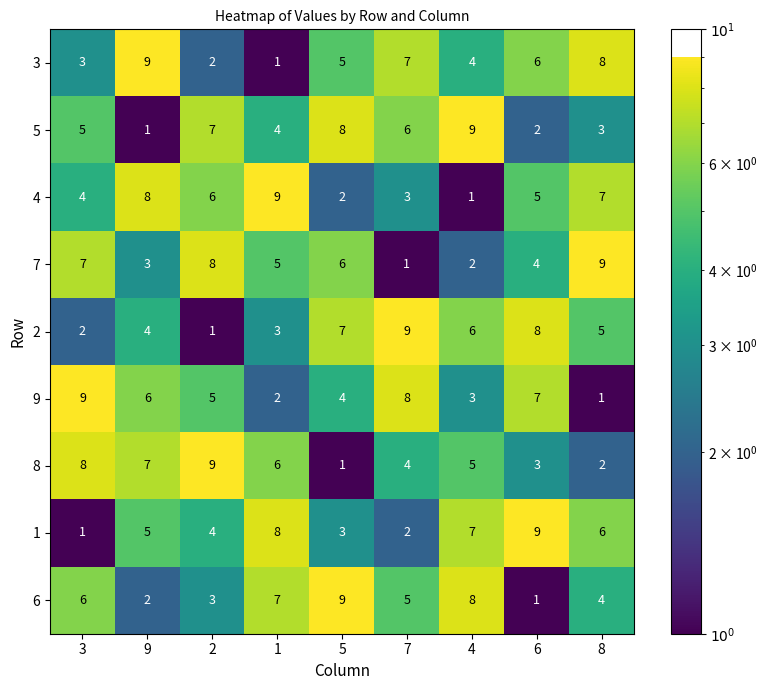

Is it true that 4 equals 3 at 7?

True